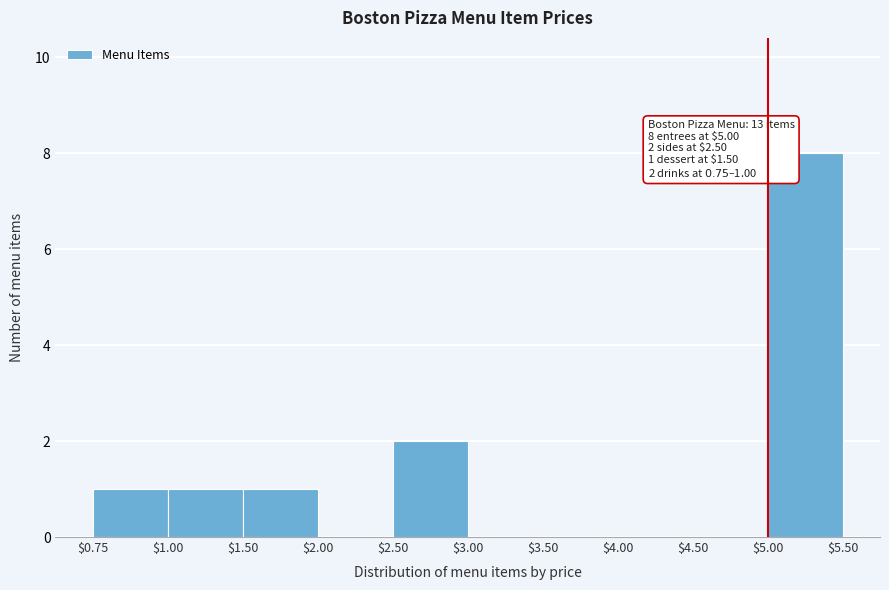

What is the sum of all values?

13